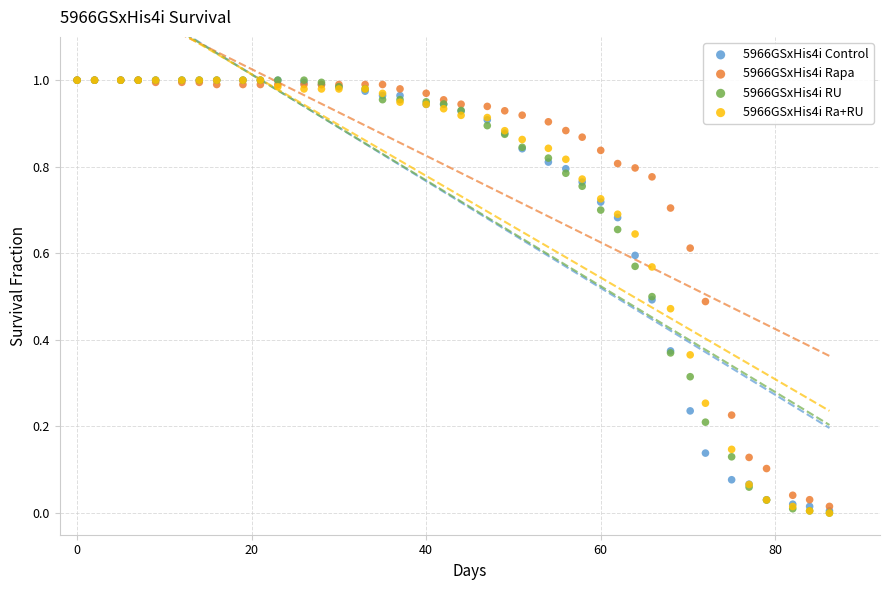

What are all the series names shown in the legend?

5966GSxHis4i Control, 5966GSxHis4i Rapa, 5966GSxHis4i RU, 5966GSxHis4i Ra+RU